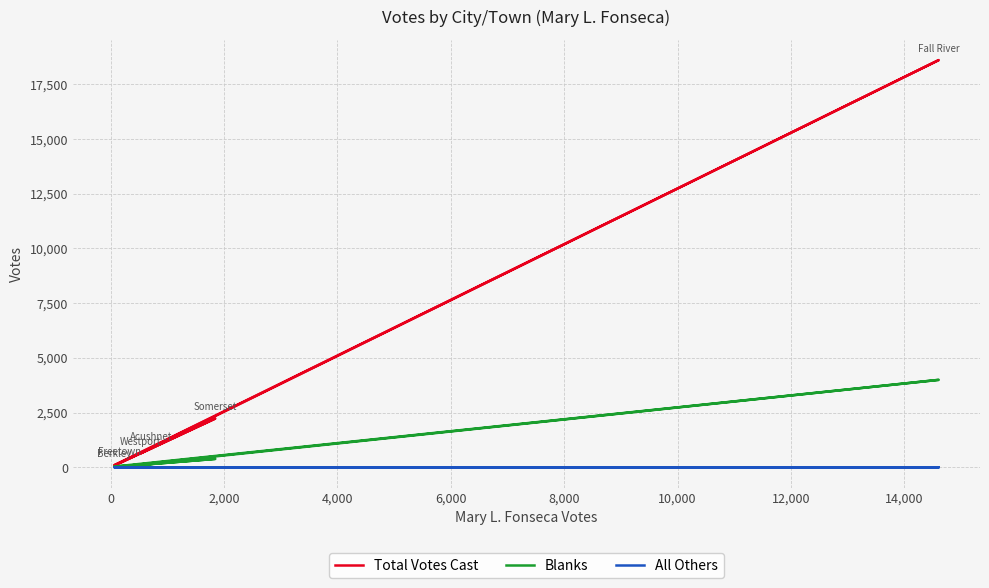

The Total Votes Cast series shows 129 at 4,000. True or false?

False